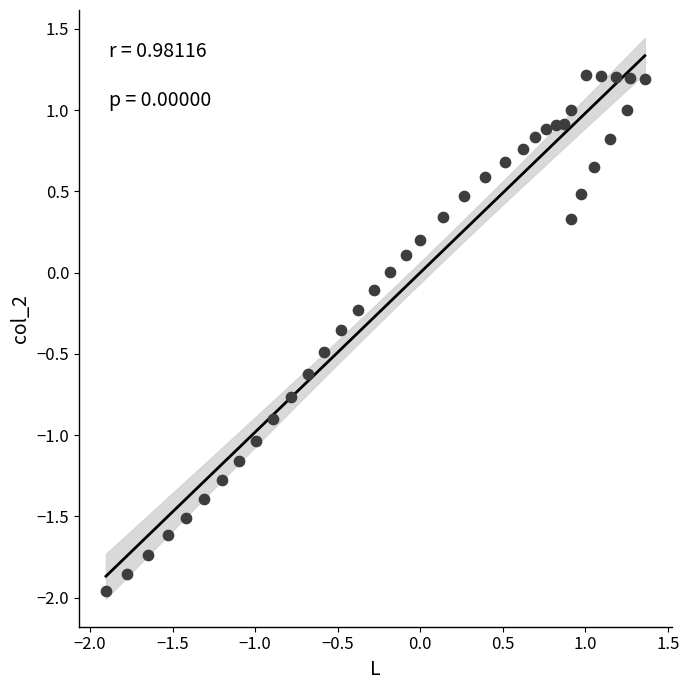

What is the range of Y values (max minus min)?

3.2